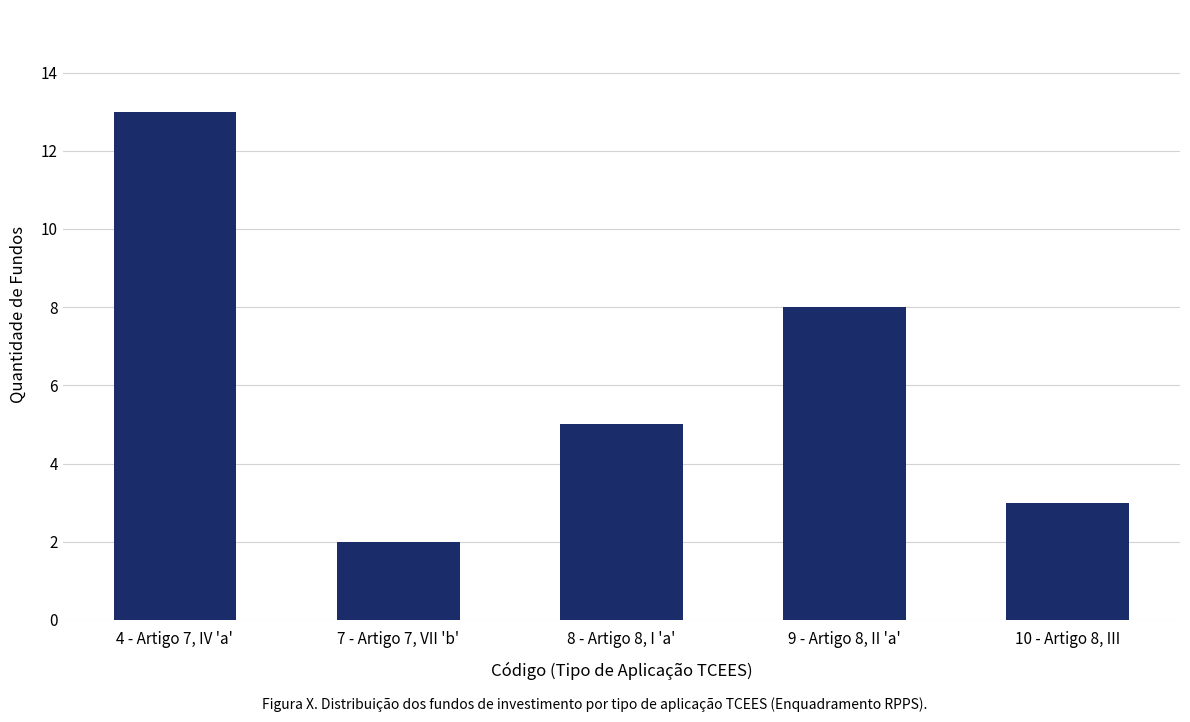

What position from the right is 4 - Artigo 7, IV 'a'?

5